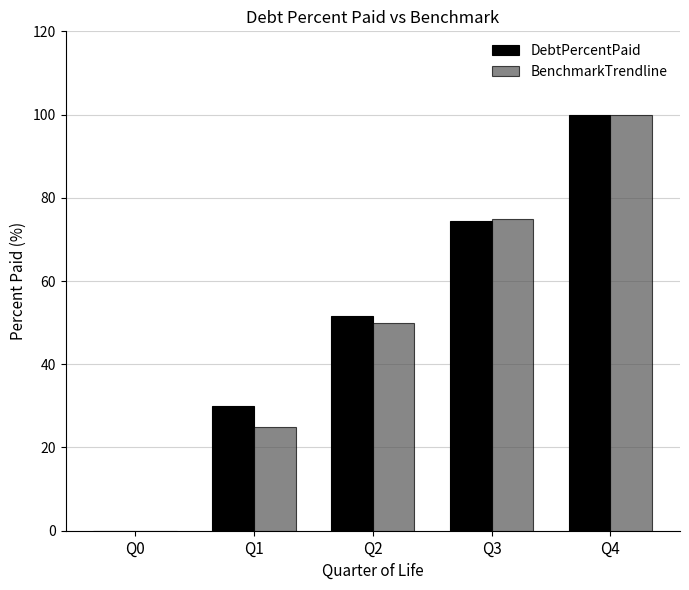

What is the sum of the BenchmarkTrendline values at Q4 and Q3?

175.0